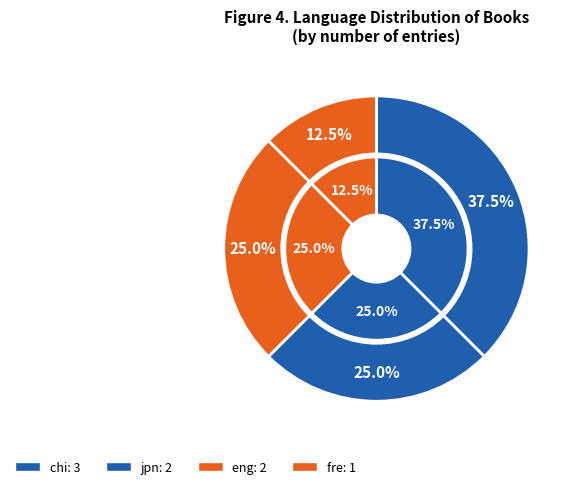

Do eng and chi together represent more than half of the pie?

Yes